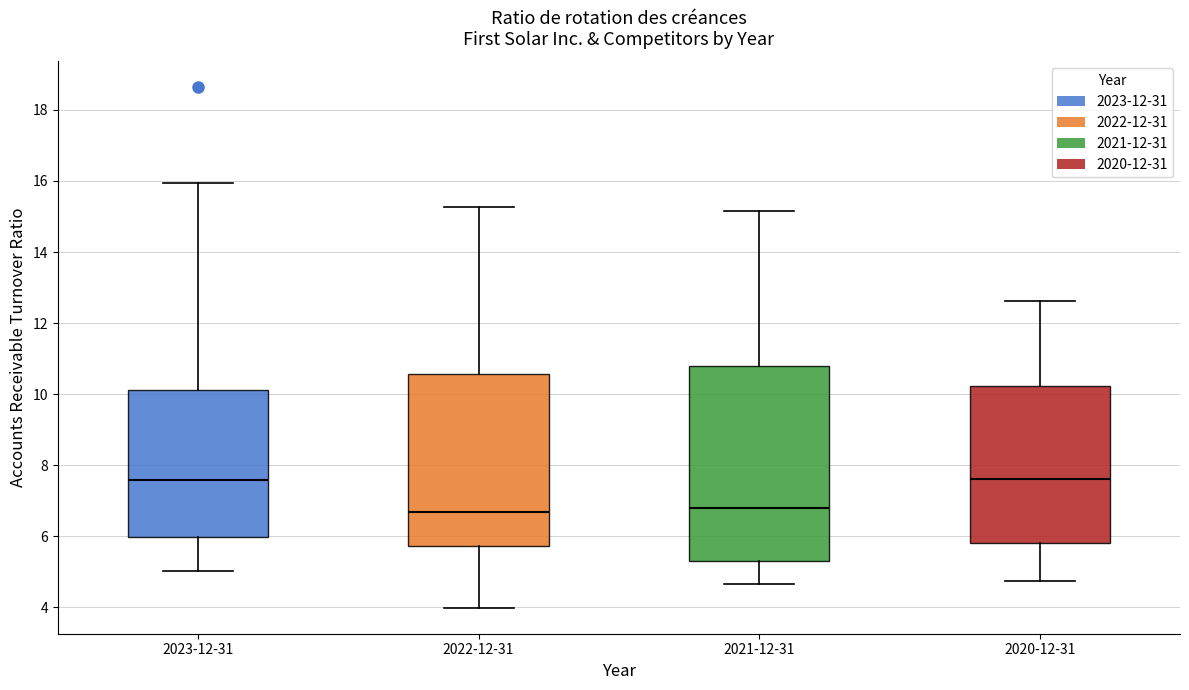

Comparing the boxes themselves (not the whiskers), which one is the tallest?

2021-12-31